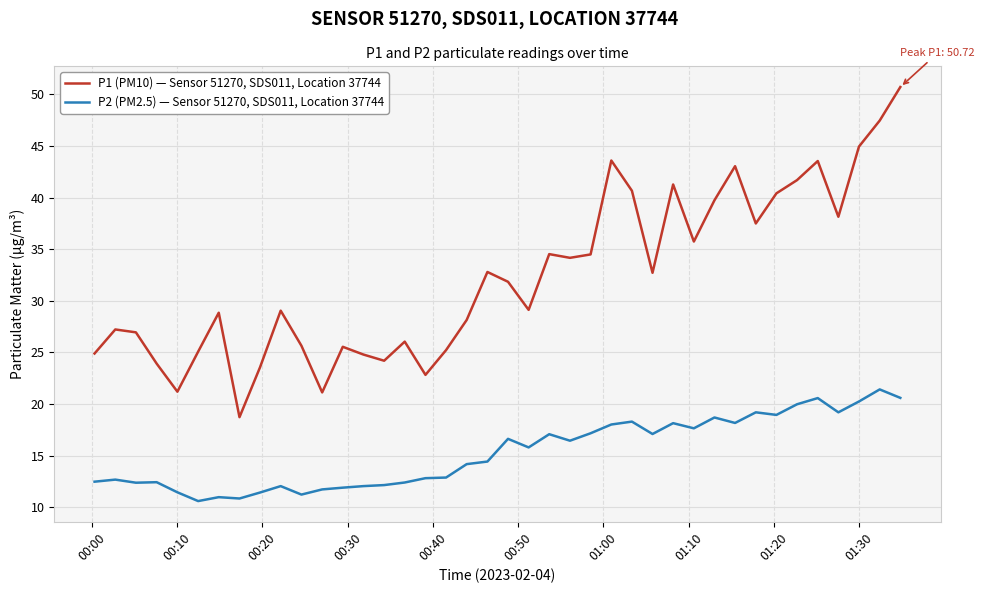

Rank the series by their average value, from highest to lowest.

P1 (PM10) — Sensor 51270, SDS011, Location 37744, P2 (PM2.5) — Sensor 51270, SDS011, Location 37744